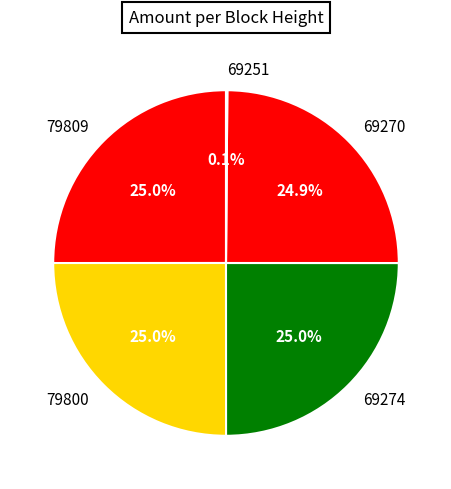

Does 79809 represent more than half of the total?

No